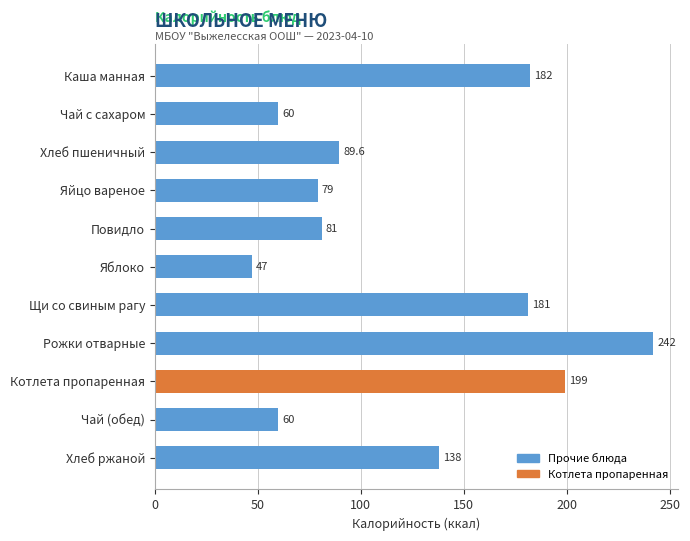

Between Яйцо вареное and Повидло, which is larger?

Повидло